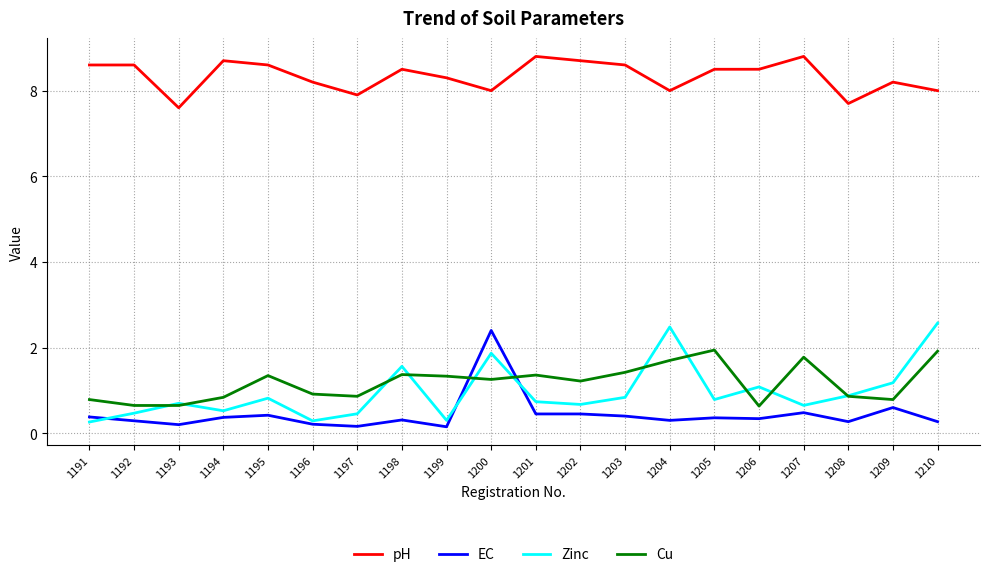

At how many categories does at least one series exceed 3?

20